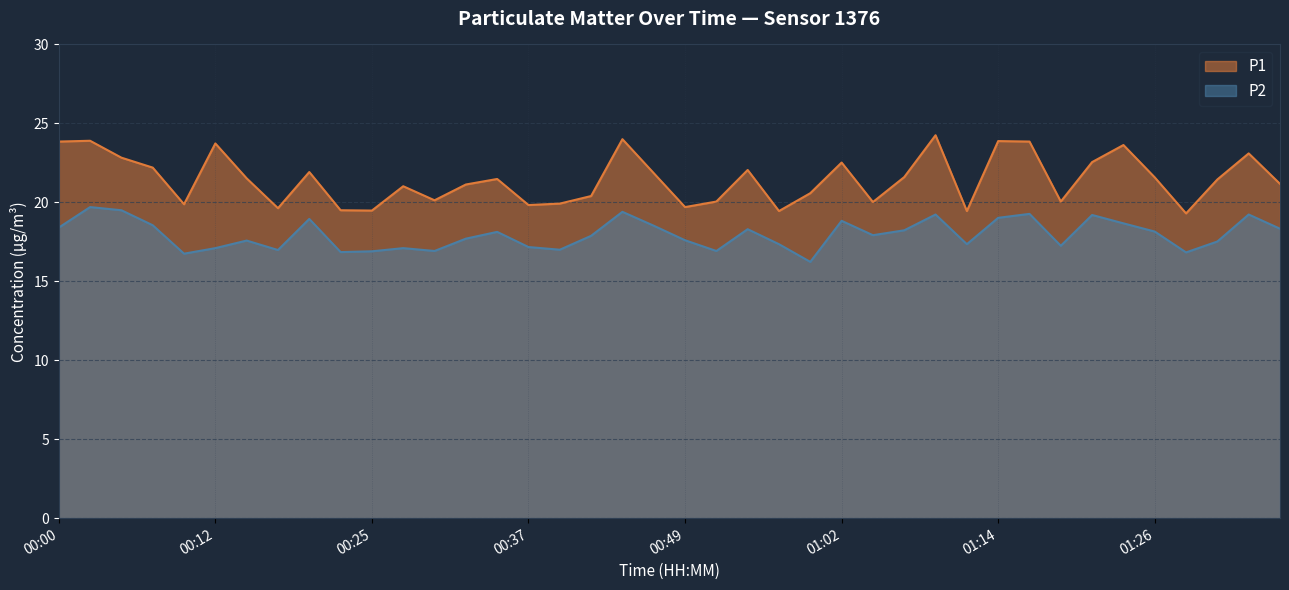

How many interior local peaks does the P2 series have?

12